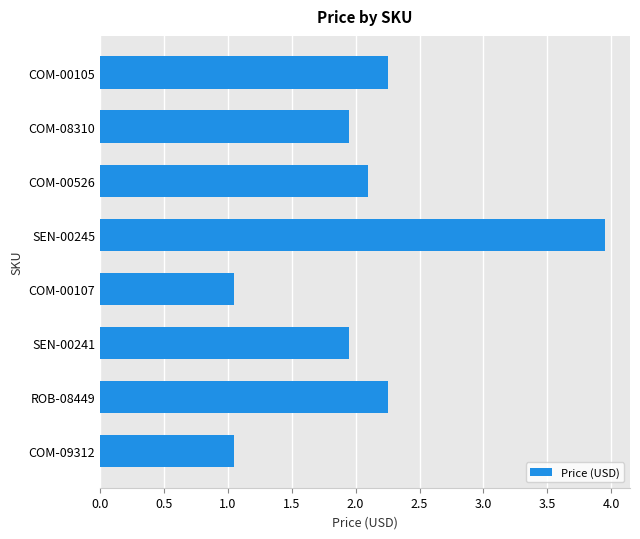

Which label corresponds to the largest value in the chart?

SEN-00245